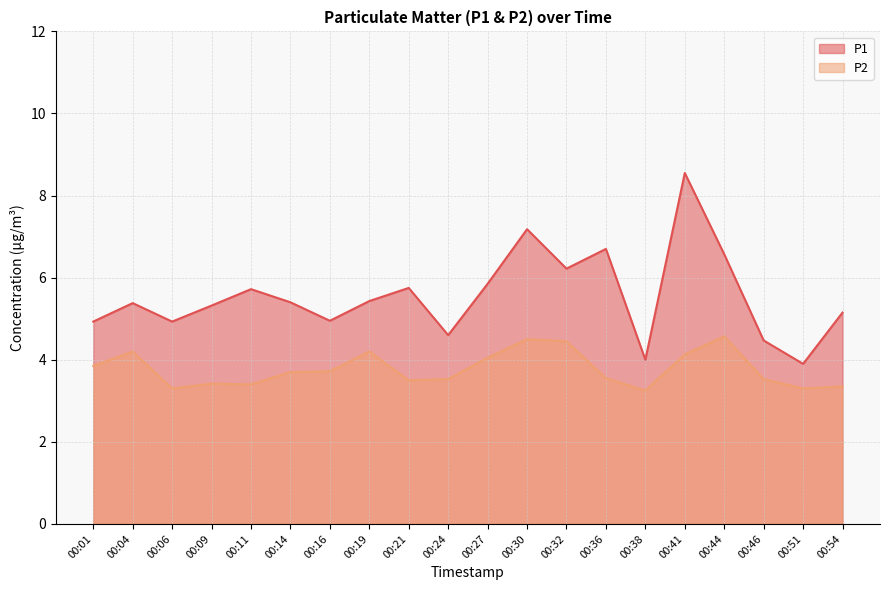

Does the chart display data point markers on the line(s)?

No